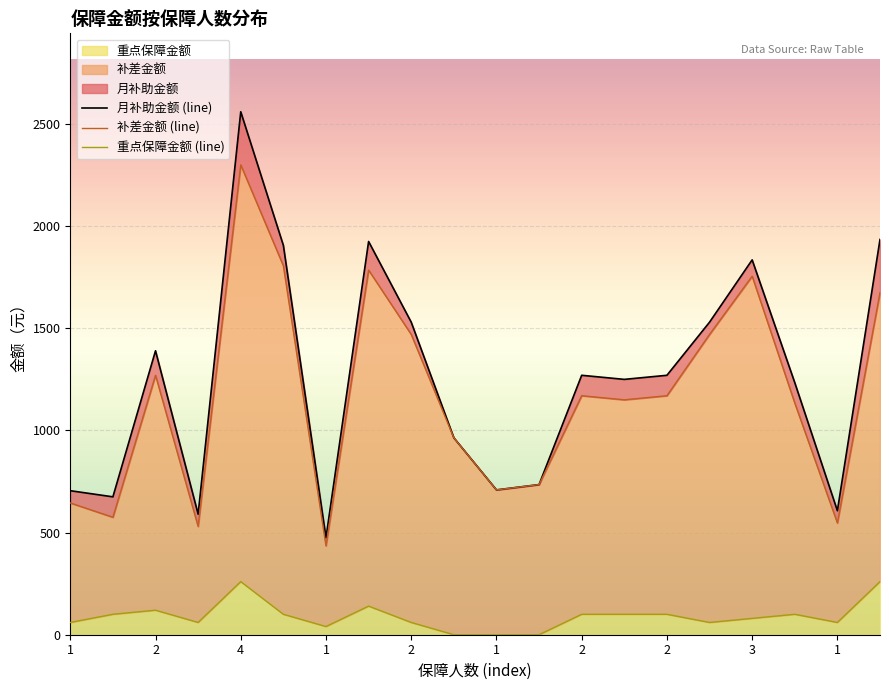

True or false: 补差金额 (line) and 月补助金额 (line) intersect in this chart.

False